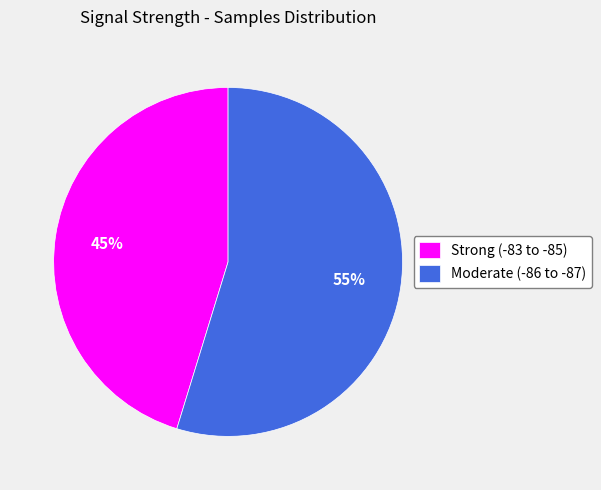

To the nearest percent, what percentage of the pie is Moderate (-86 to -87)?

55%